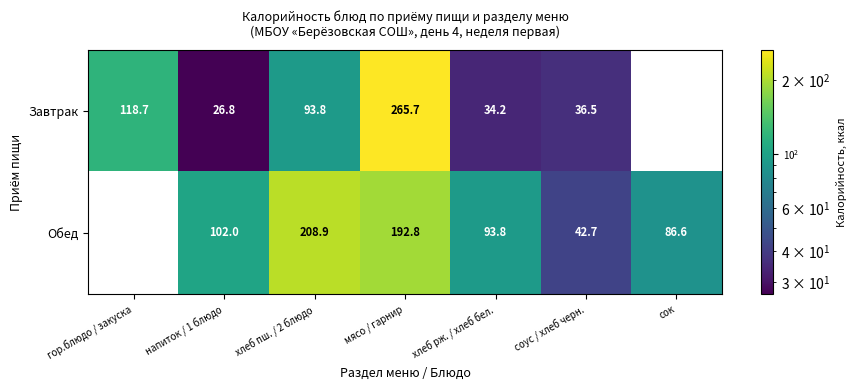

Reading left to right, list all the values displayed in this chart.

Завтрак: 118.7	26.8	93.8	265.7	34.2	36.5	0.0
Обед: 0.0	102.0	208.9	192.8	93.8	42.7	86.6